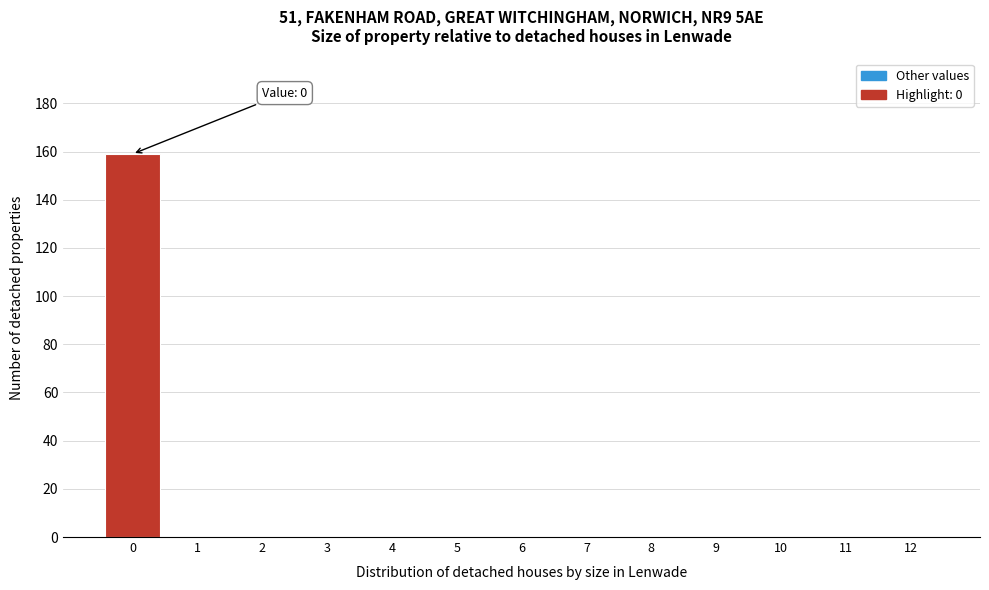

Reading right to left, list all the values displayed in this chart.

12=0	11=0	10=0	9=0	8=0	7=0	6=0	5=0	4=0	3=0	2=0	1=0	0=159